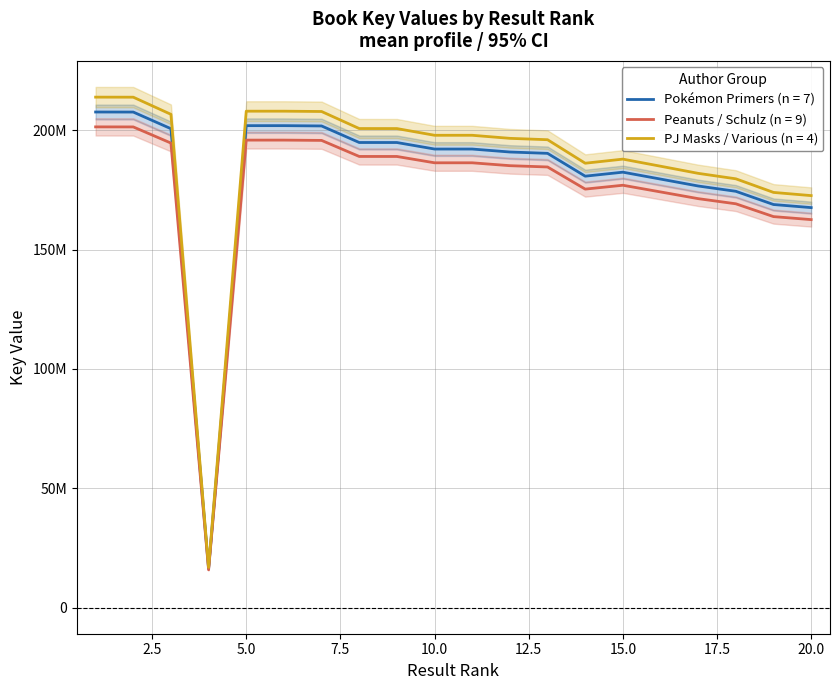

True or false: Various / Other and Simcha Whitehill / Josh Bates intersect in this chart.

False